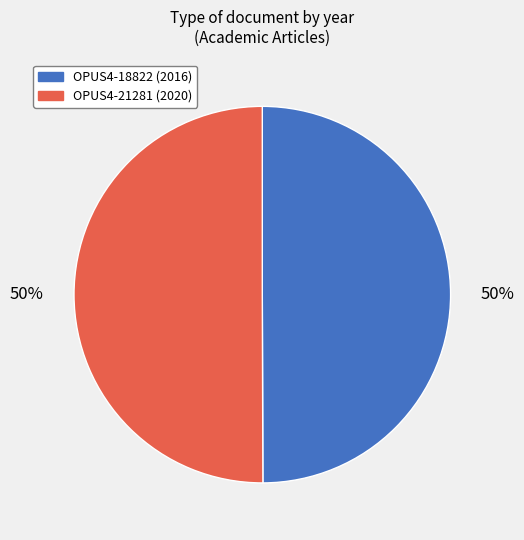

To the nearest percent, what portion does OPUS4-21281 represent?

50%